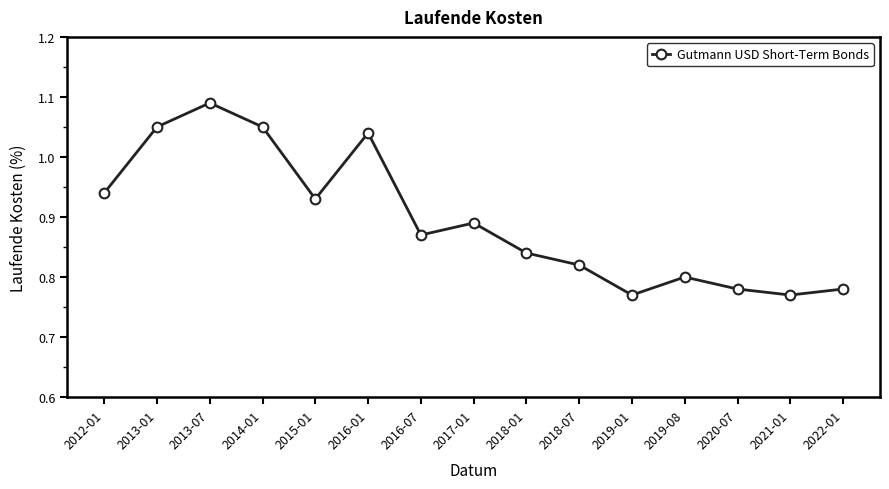

How many values are between 0 and 1?

11